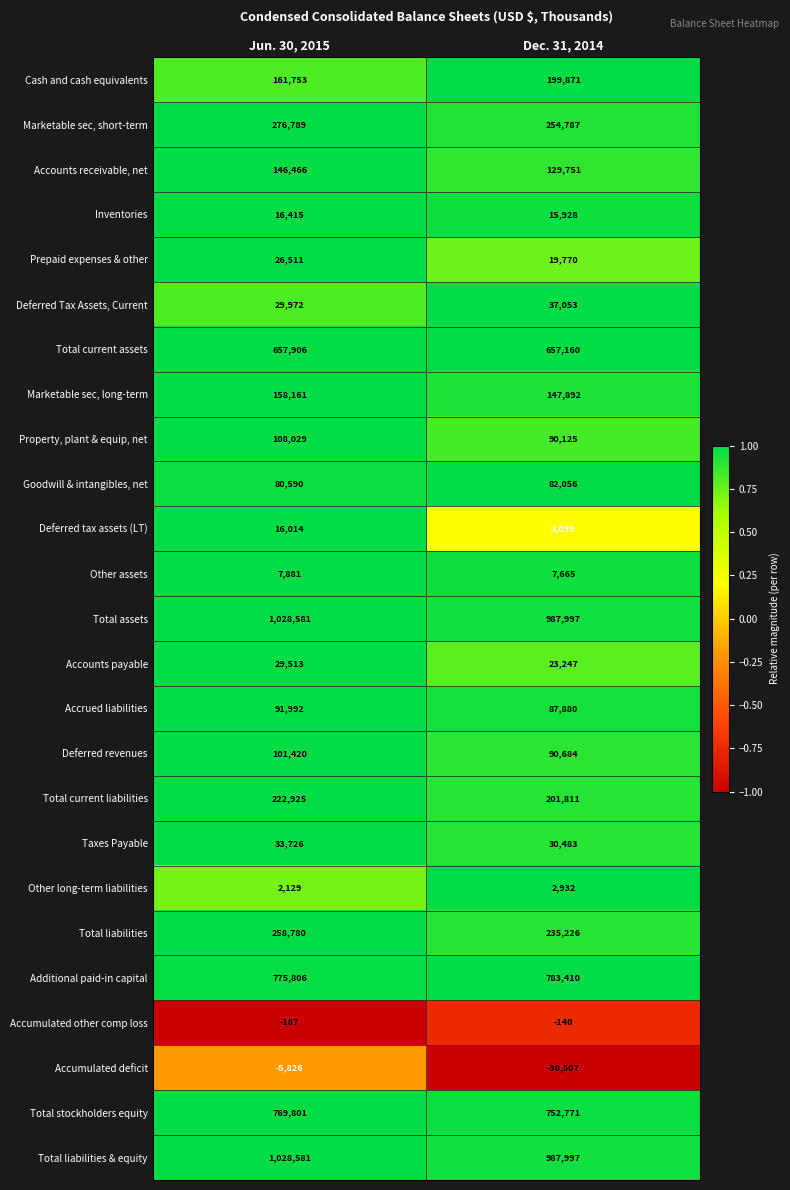

Read the Total current assets value at Jun. 30, 2015.

657906